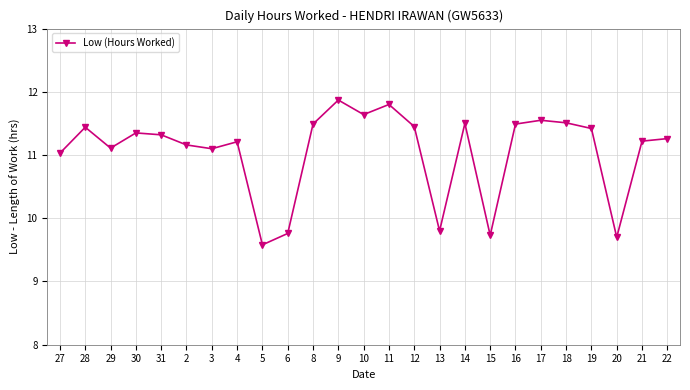

Does the chart have visible grid lines?

Yes